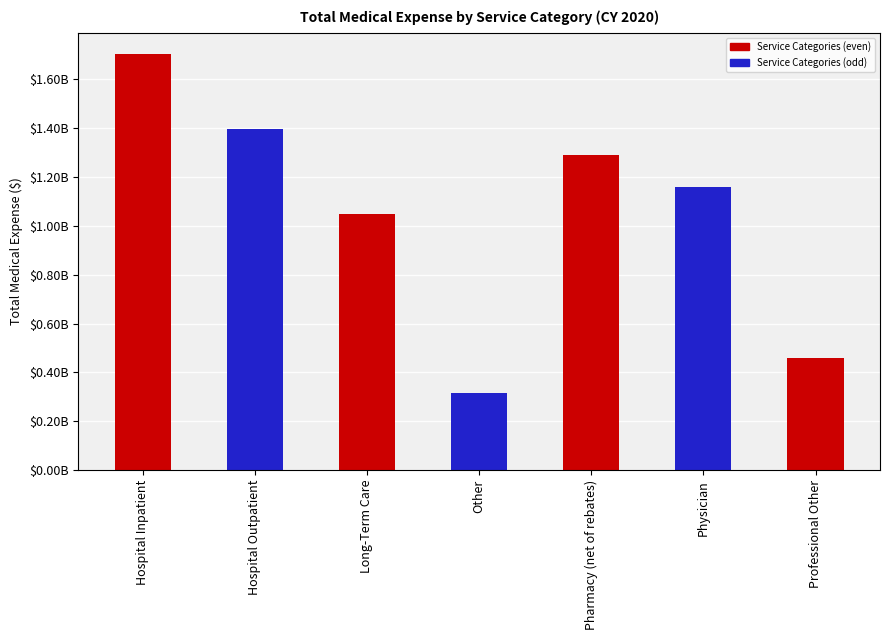

Reading left to right, what are all the values shown in this chart?

Hospital Inpatient=1705316831.6	Hospital Outpatient=1394957624.2	Long-Term Care=1049050802.3	Other=314087365.4	Pharmacy (net of rebates)=1291862968.5	Physician=1159356600.1	Professional Other=458962115.5